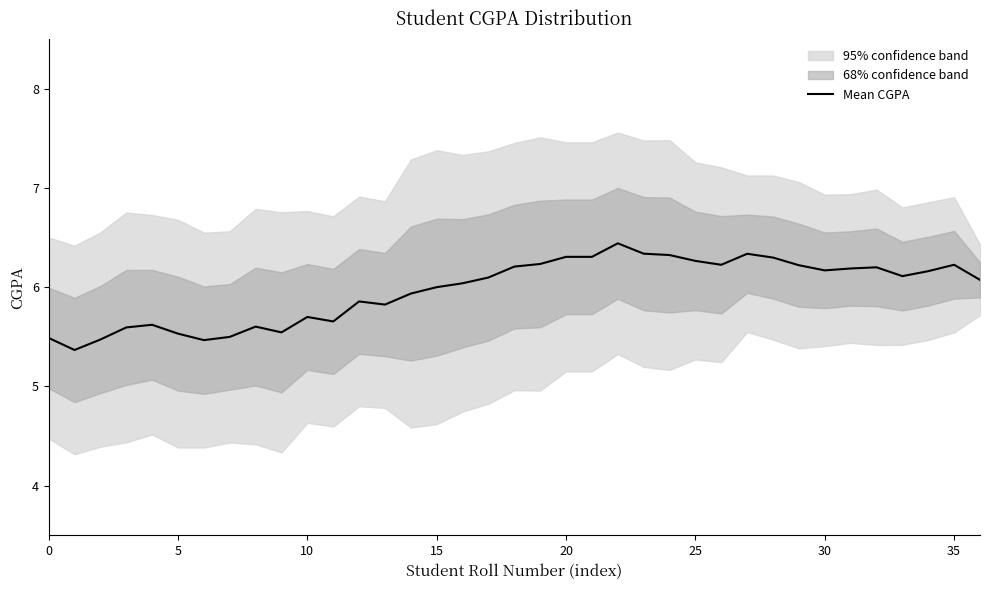

What is the lowest value of the Mean CGPA series?

5.4